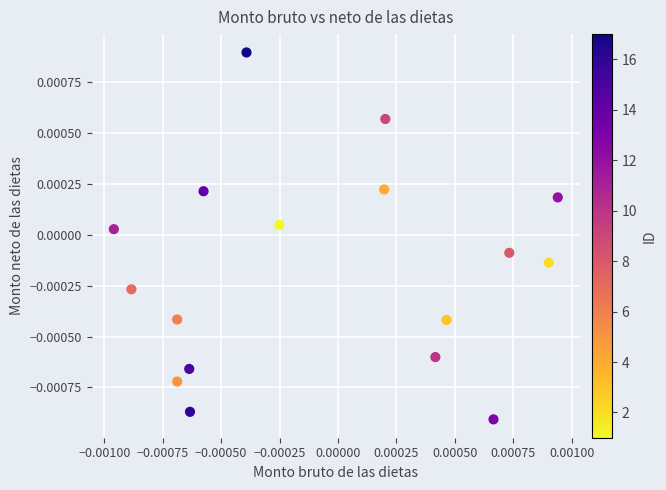

How many points are shown in the scatter plot?

17